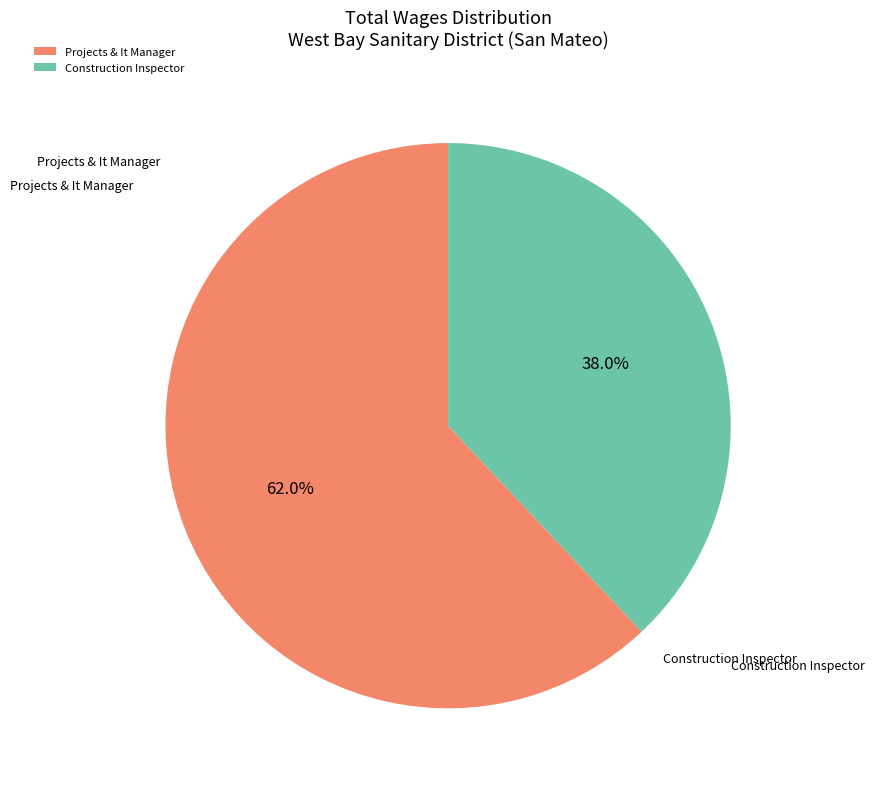

Rank the categories by value from highest to lowest.

Projects & It Manager, Construction Inspector